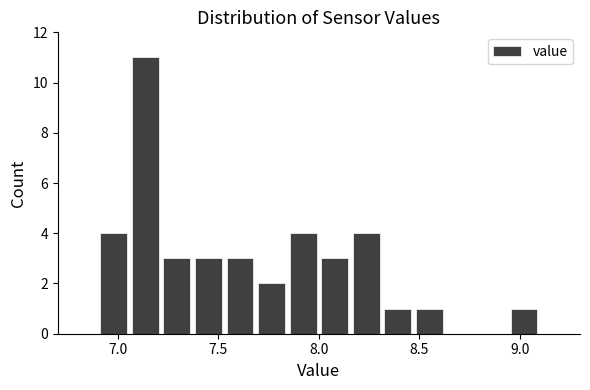

Read against the x-axis, roughly where is the centre of the tallest bar?

7.15